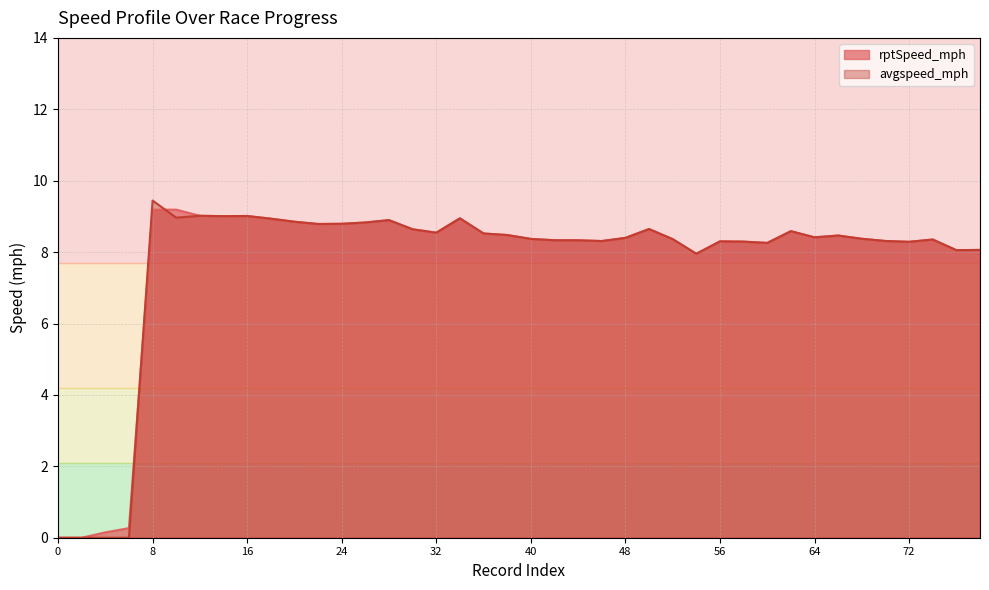

True or false: rptSpeed_mph has a value of 8.4 at 52.

True